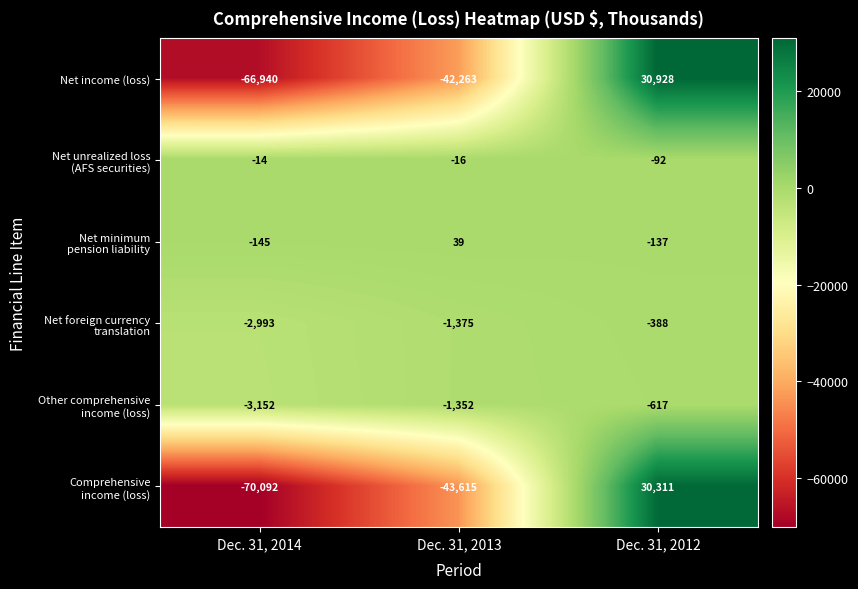

True or false: Net income (loss) has a value of 30928 at Dec. 31, 2012.

True